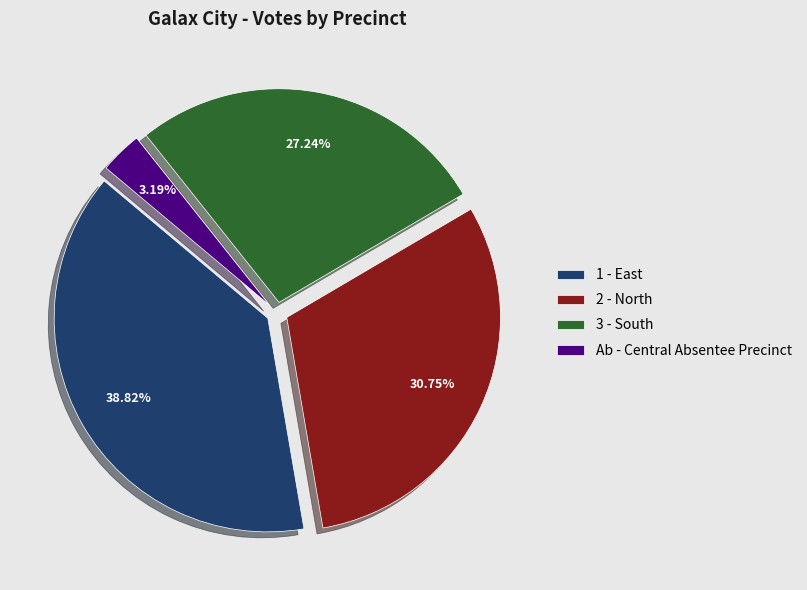

To the nearest percent, what is the difference between the 2 - North and 3 - South slice percentages?

4%